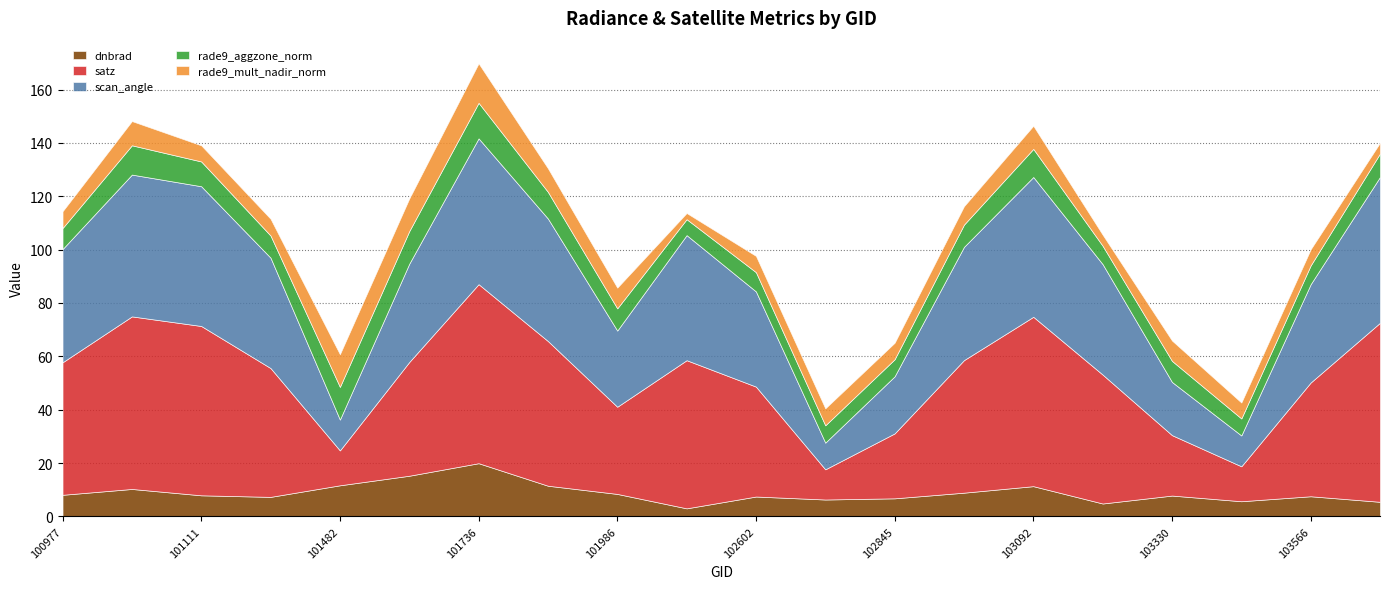

True or false: rade9_aggzone_norm has more than 2 interior local peaks.

True